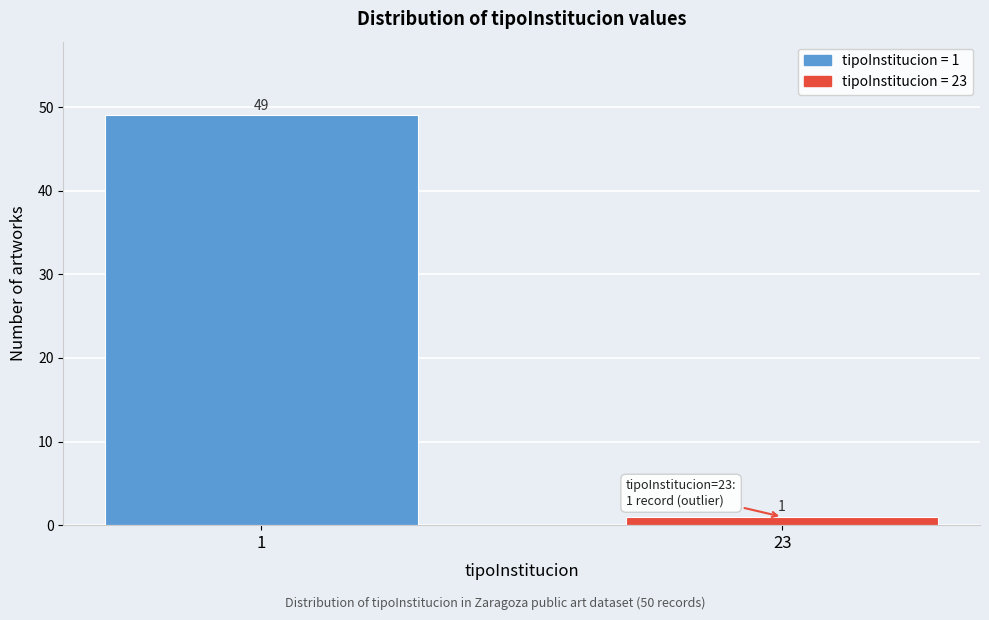

Reading left to right, transcribe all the data shown in this chart.

49	1